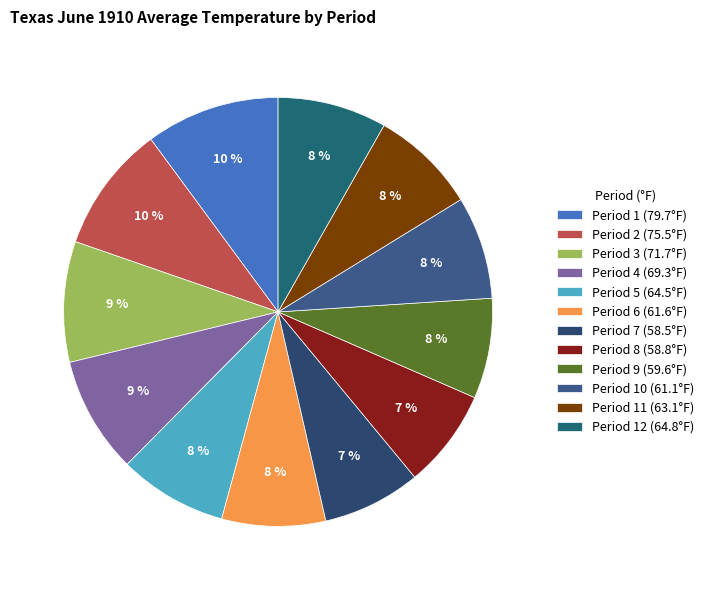

Is there a majority slice in this chart?

No